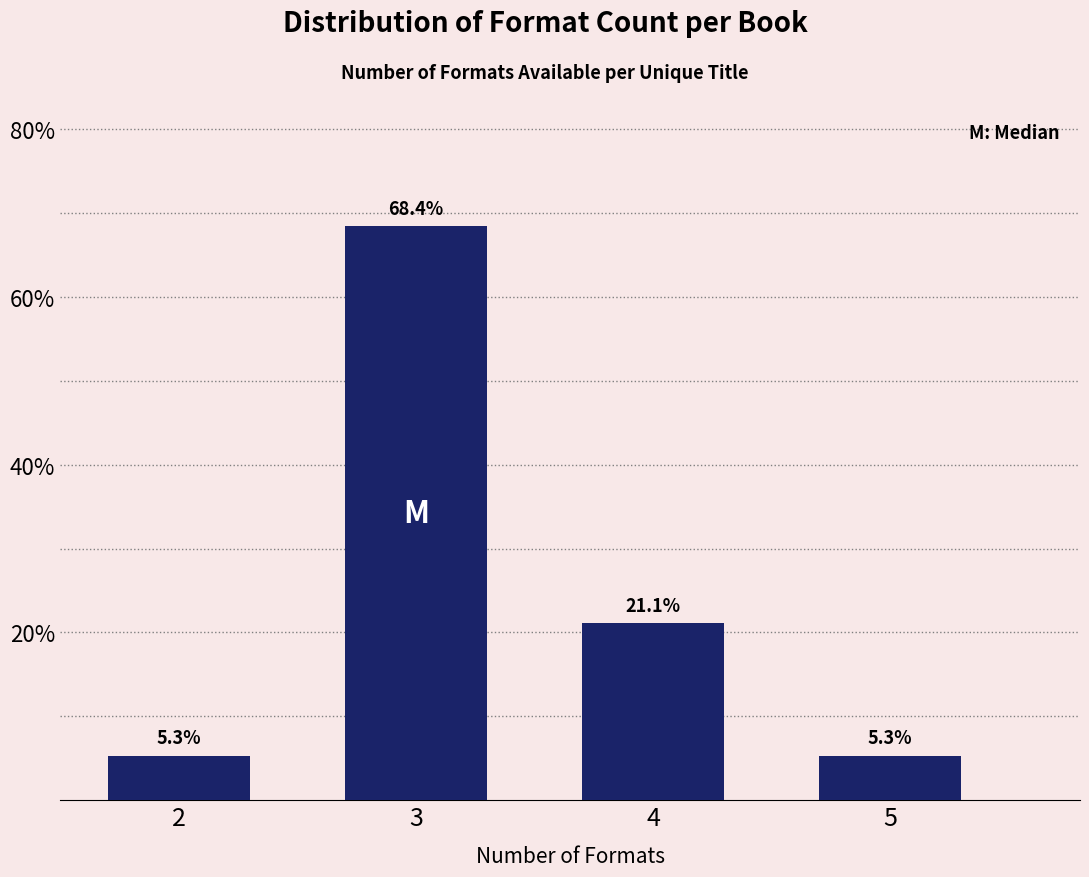

Reading right to left, list all the values displayed in this chart.

5=5.3	4=21.1	3=68.4	2=5.3